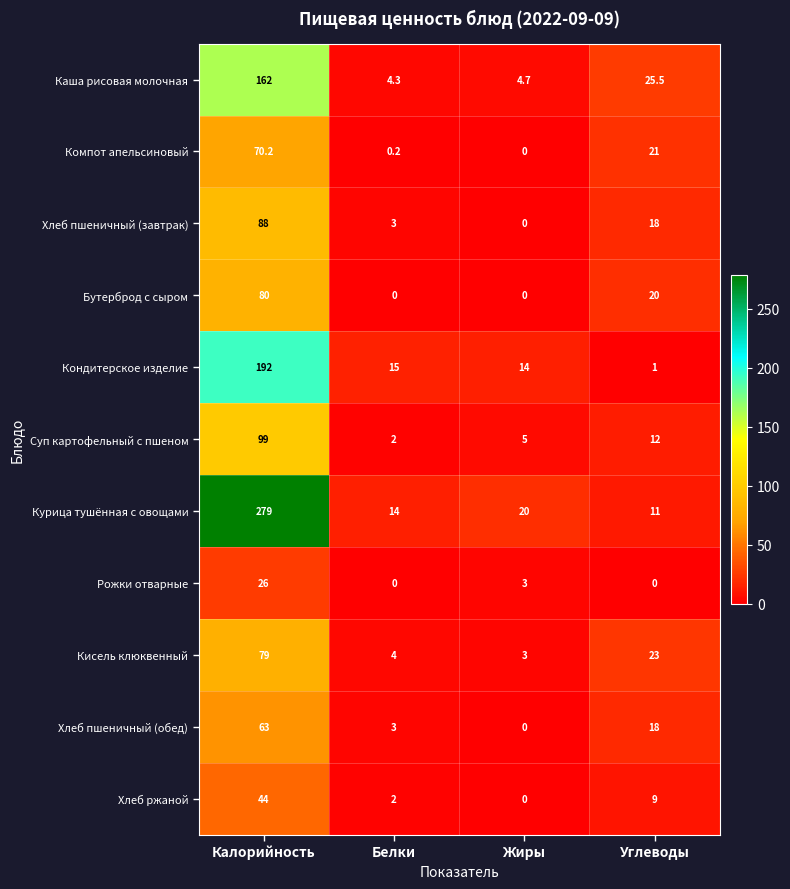

At which label does Хлеб пшеничный (обед) first exceed 18?

Калорийность